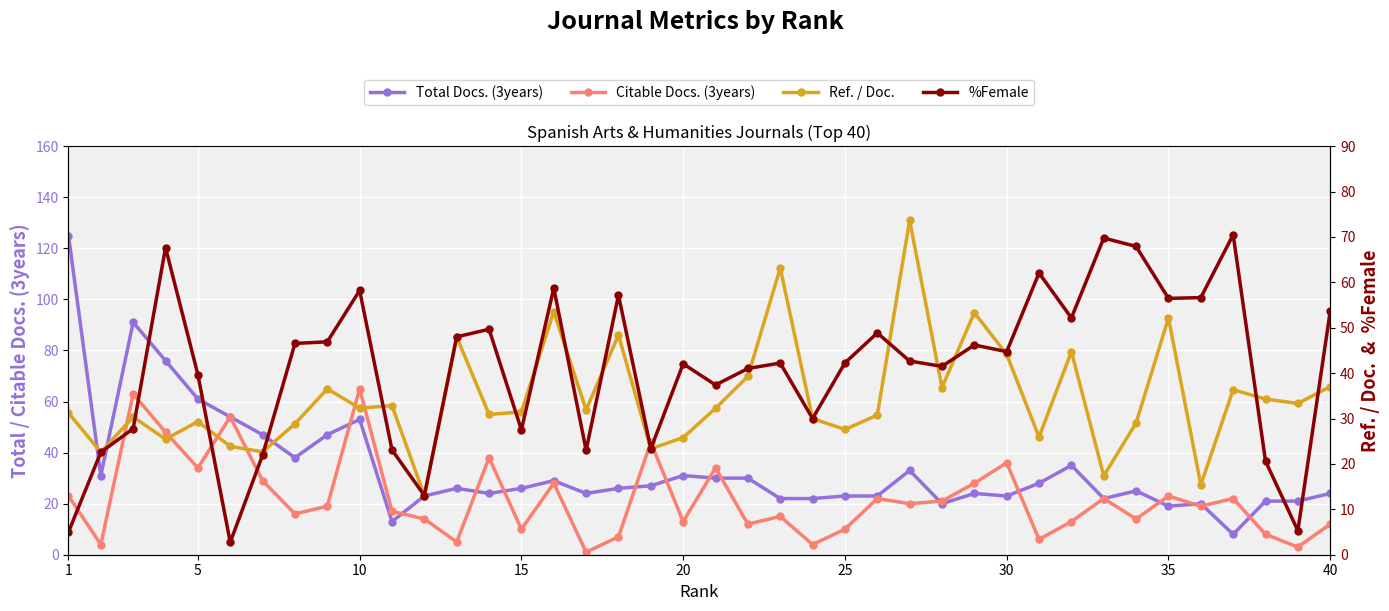

Rank the series at 10 from lowest to highest value.

%Female, Ref. / Doc., Citable Docs. (3years), Total Docs. (3years)